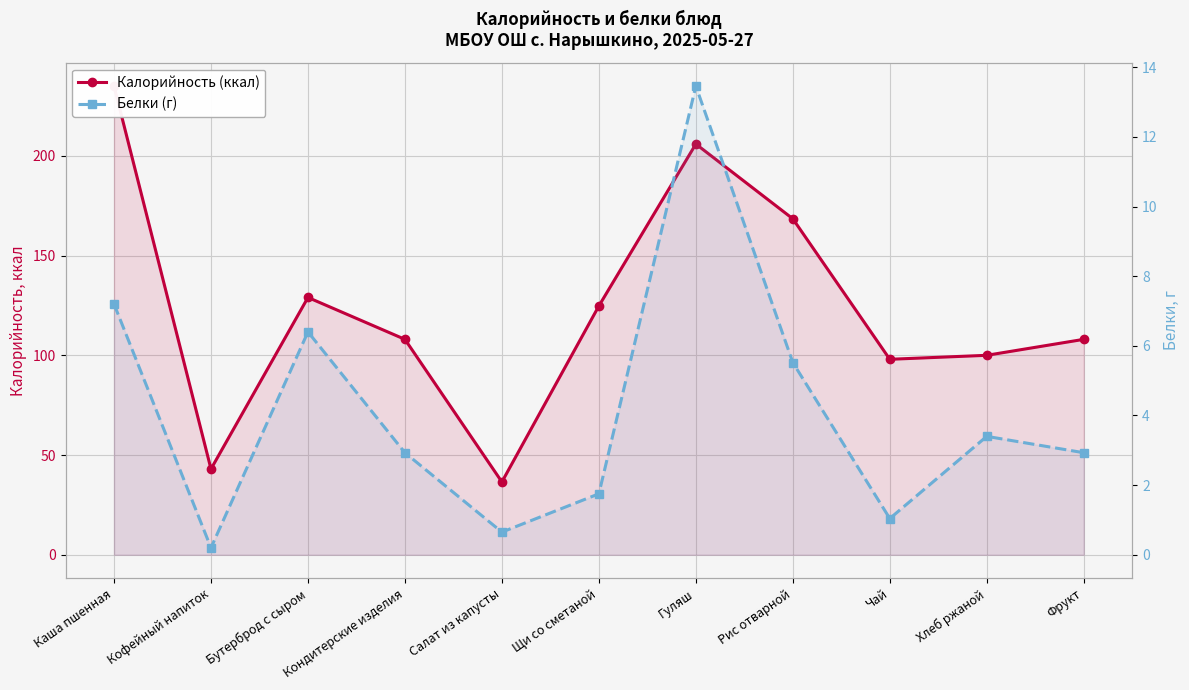

At how many categories does at least one series exceed 58?

9